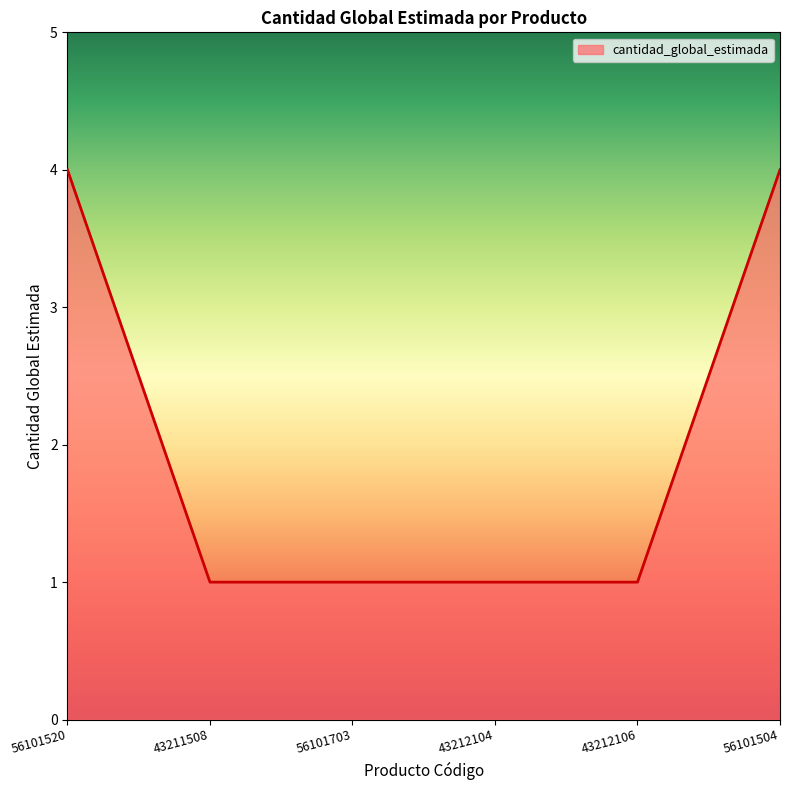

What is the change in value from 56101520 to 43212104?

-3